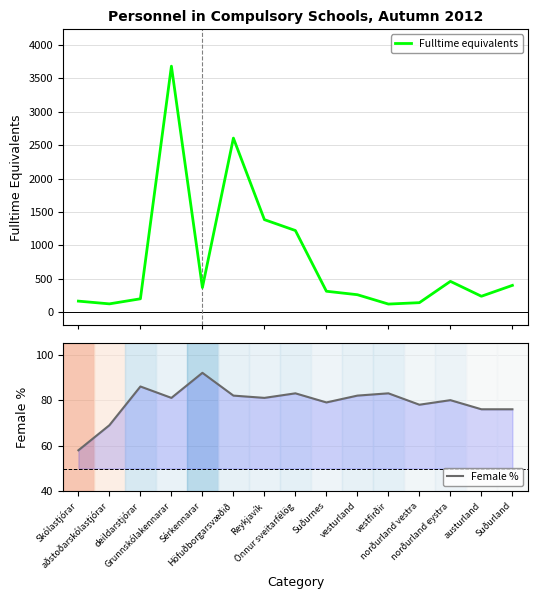

List the series in order of their peak value, lowest first.

Female %, Fulltime equivalents